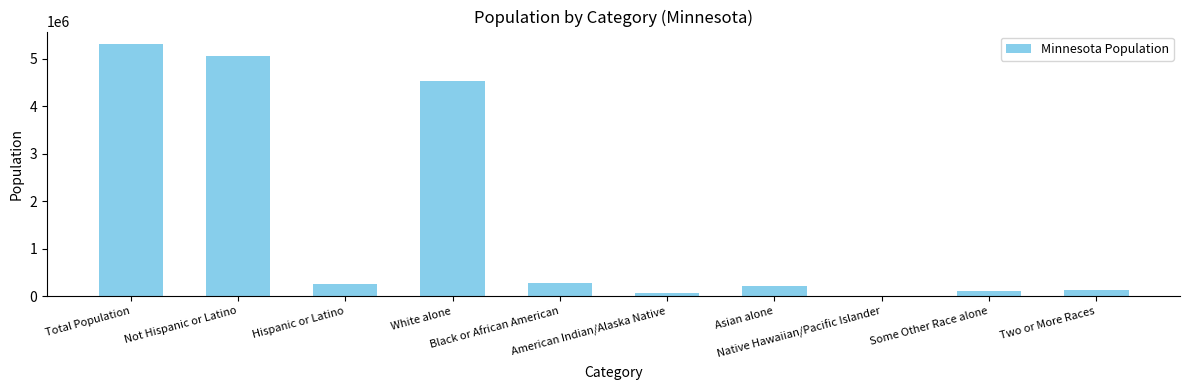

What is the sum of all values?

15911775